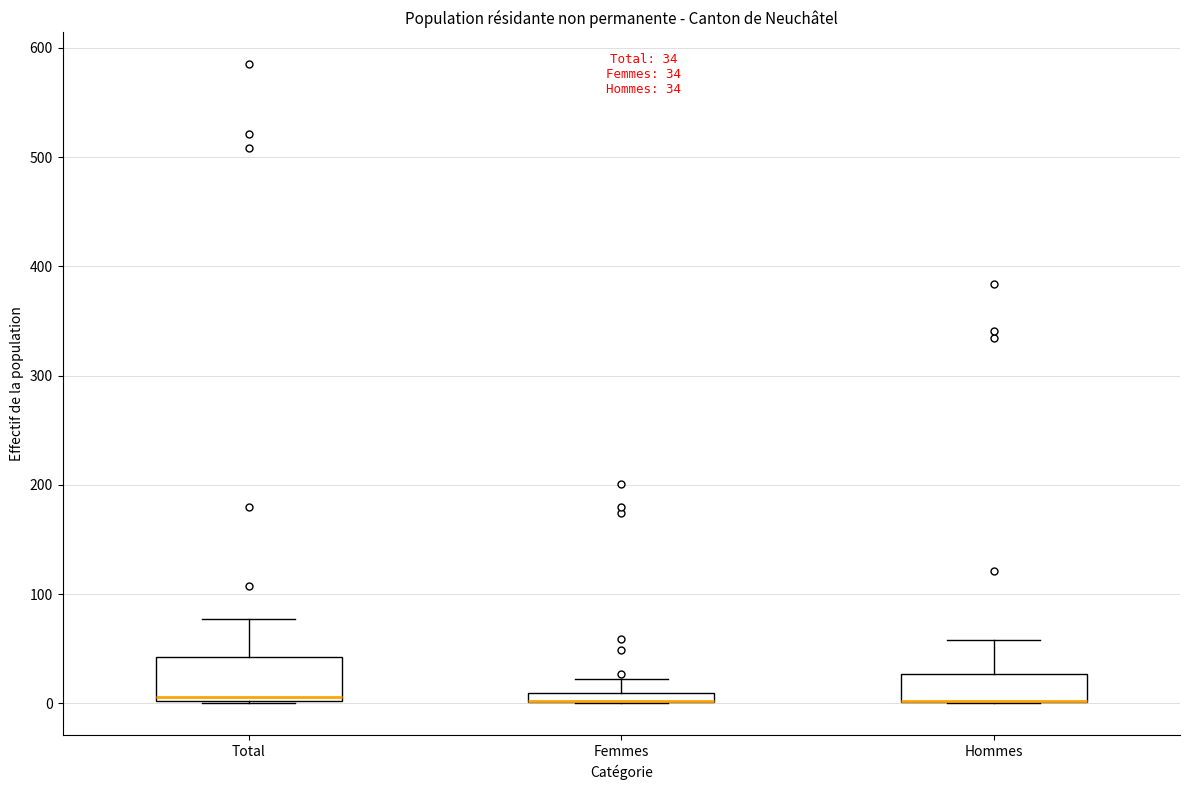

Comparing the boxes themselves (not the whiskers), which one is the tallest?

Total